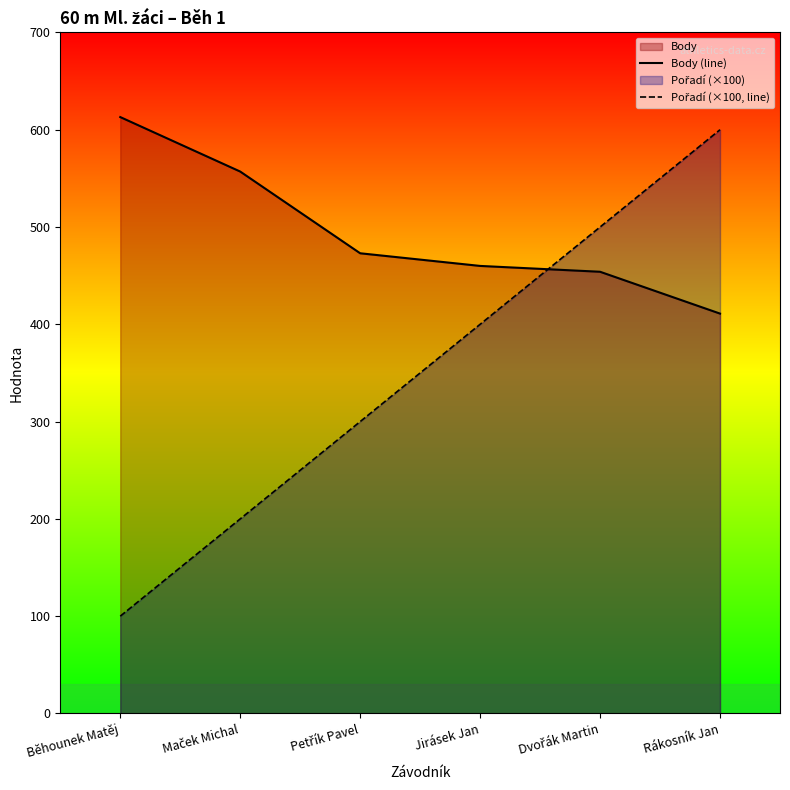

Is the value of Pořadí (×100, line) at Rákosník Jan greater than the value of Body (line) at Dvořák Martin?

Yes